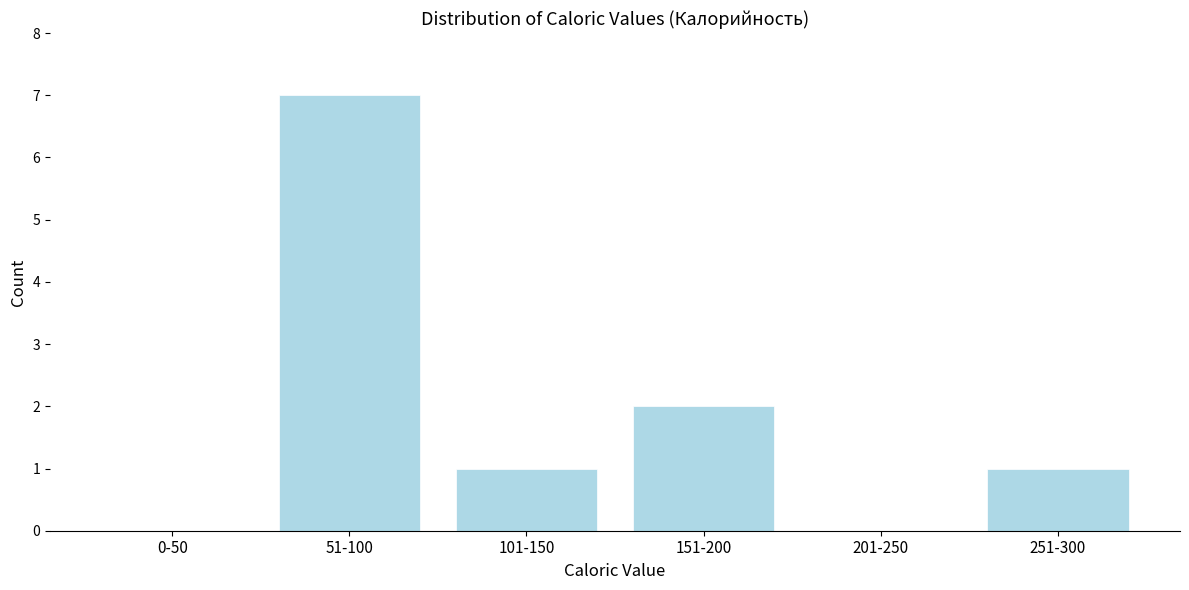

Reading left to right, transcribe all the data shown in this chart.

0-50=0	51-100=7	101-150=1	151-200=2	201-250=0	251-300=1